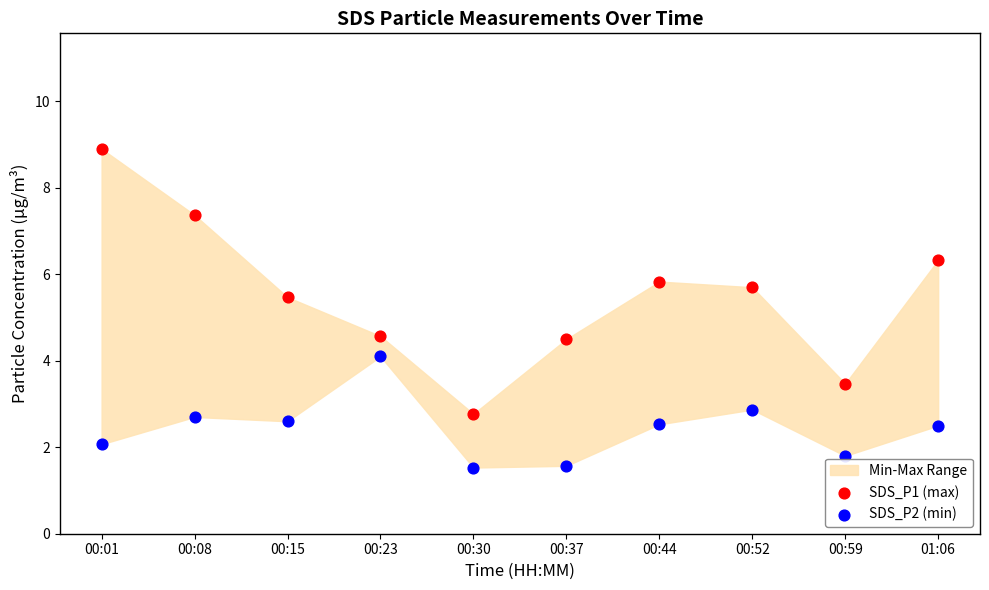

Which series has the widest spread of Y values?

SDS_P1 (max)